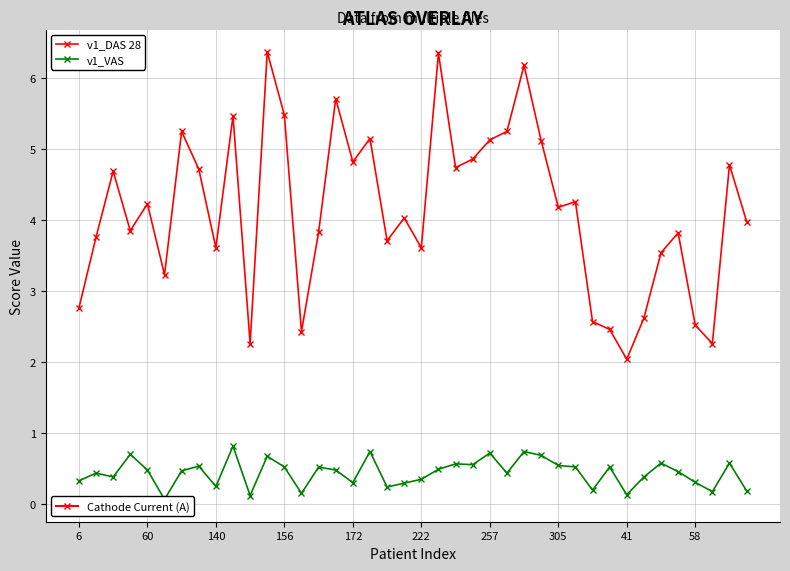

True or false: v1_VAS and v1_DAS 28 intersect in this chart.

False